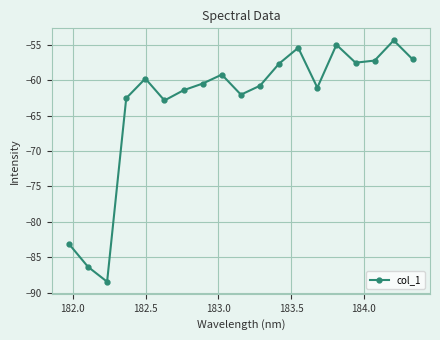

What is the average value?

-63.3